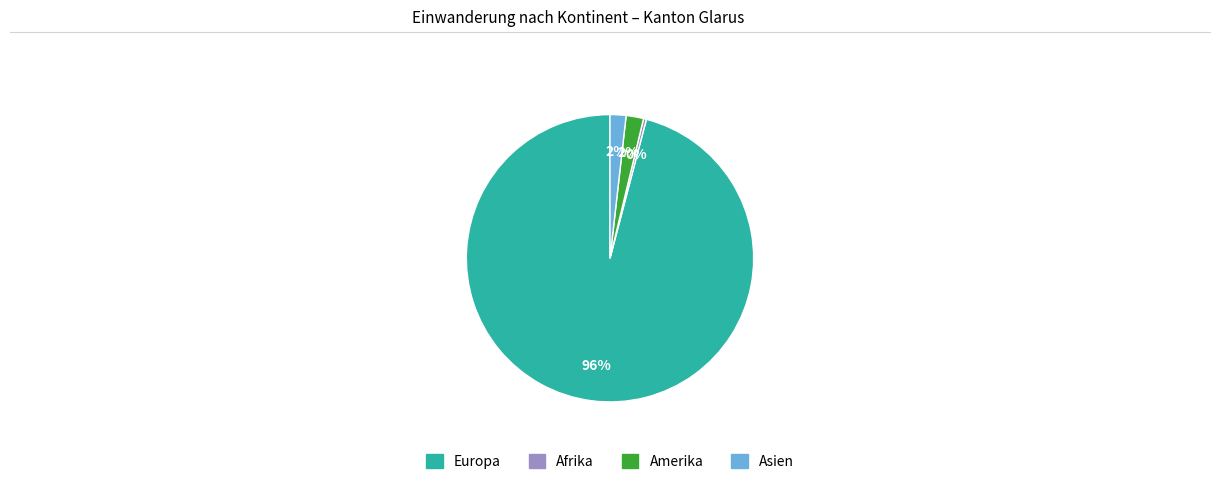

What is the majority slice?

Europa